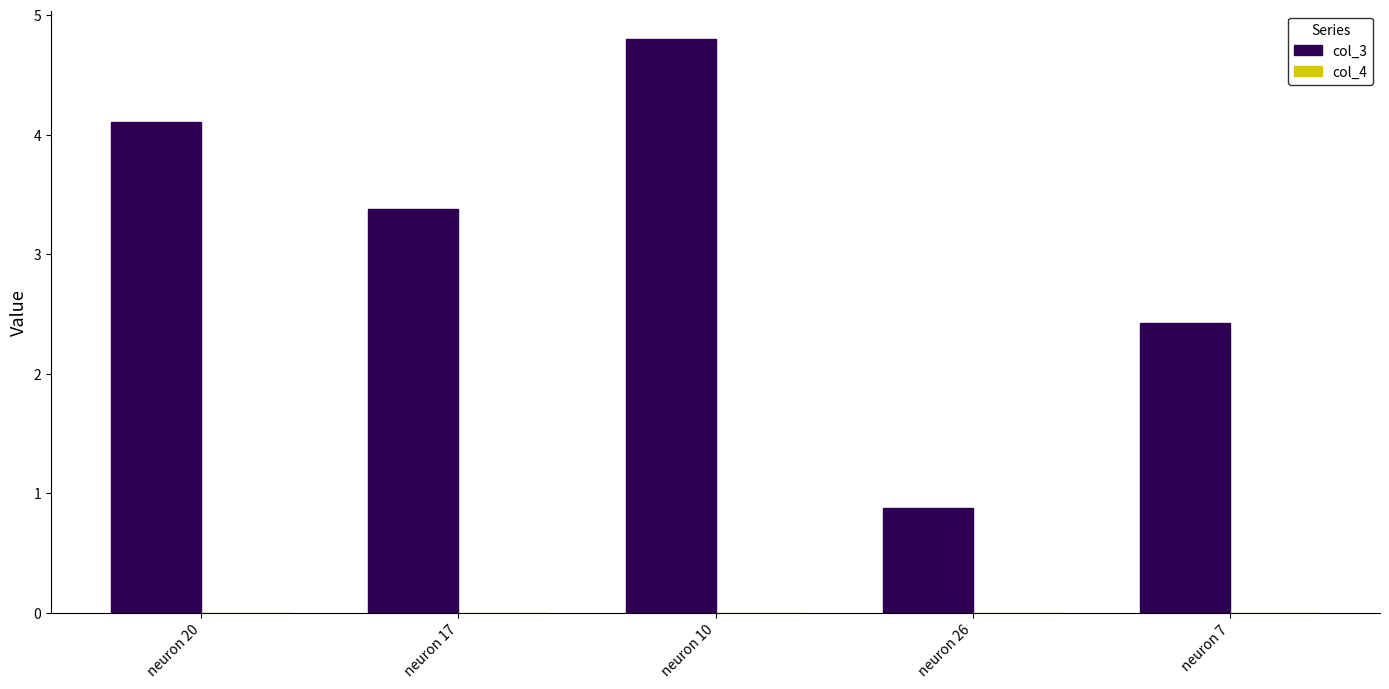

Is it true that col_3 equals 5.6 at neuron 17?

False